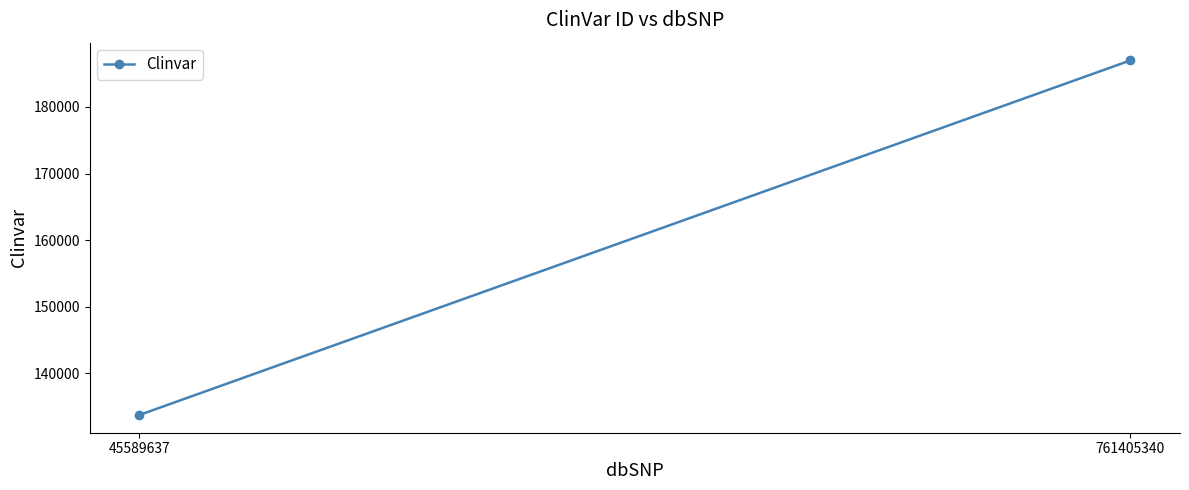

How many distinct data groups are displayed?

1